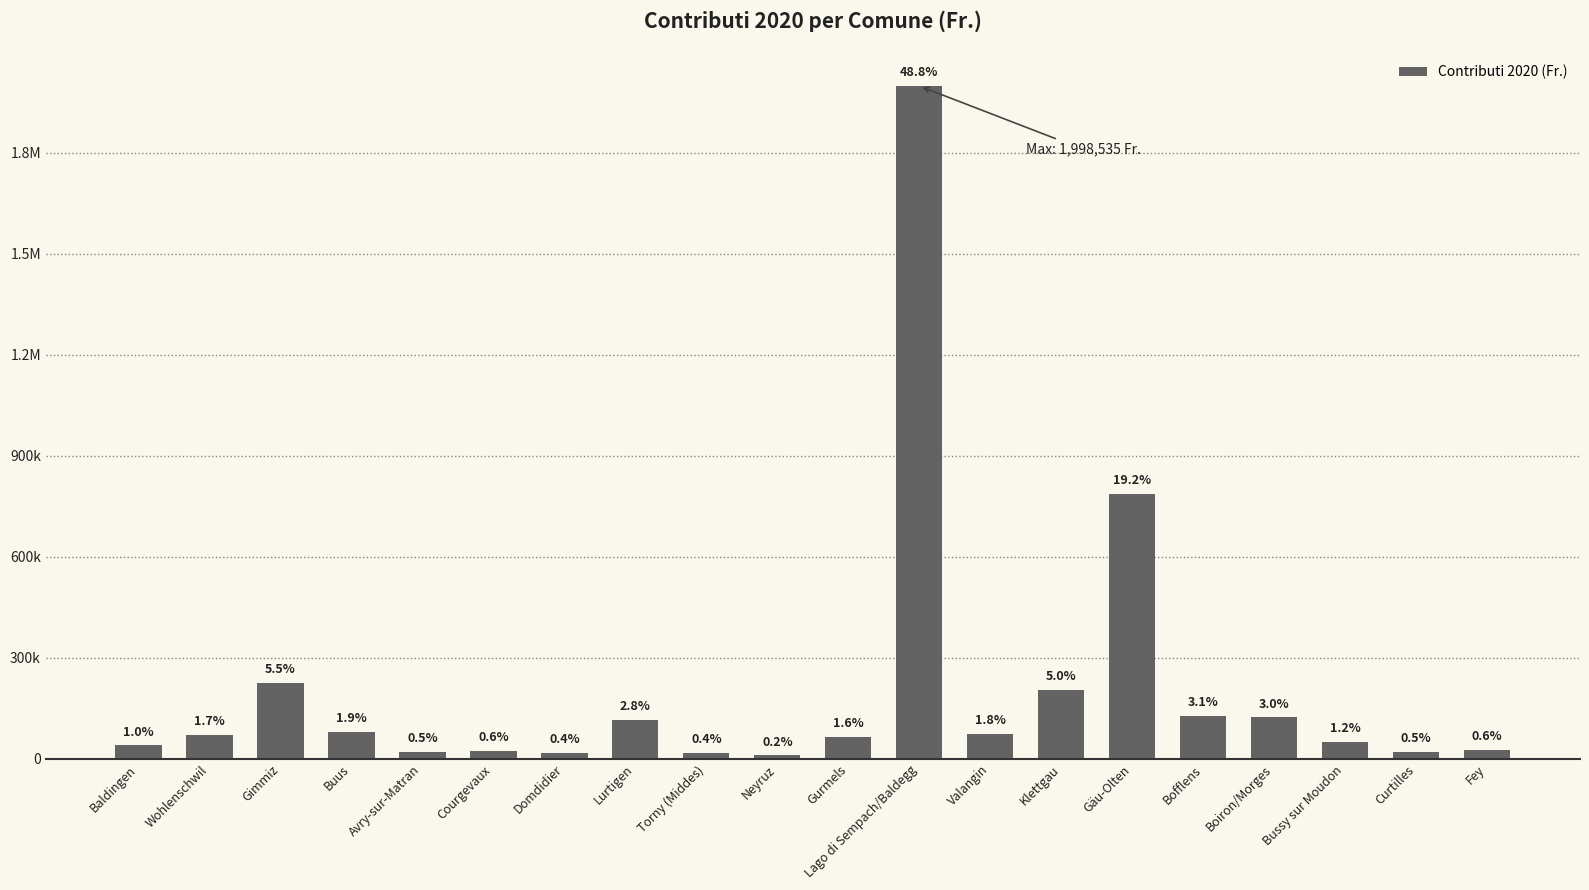

Reading right to left, extract all data points from this chart.

Fey=26064.0	Curtilles=19610.0	Bussy sur Moudon=50244.0	Boiron/Morges=122590.1	Bofflens=127010.4	Gäu-Olten=786693.6	Klettgau=205354.0	Valangin=74194.1	Lago di Sempach/Baldegg=1998535.0	Gurmels=64492.3	Neyruz=9704.0	Torny (Middes)=17969.0	Lurtigen=115712.7	Domdidier=17038.0	Courgevaux=24258.7	Avry-sur-Matran=21425.8	Buus=79468.8	Gimmiz=224946.4	Wohlenschwil=69543.5	Baldingen=39471.2